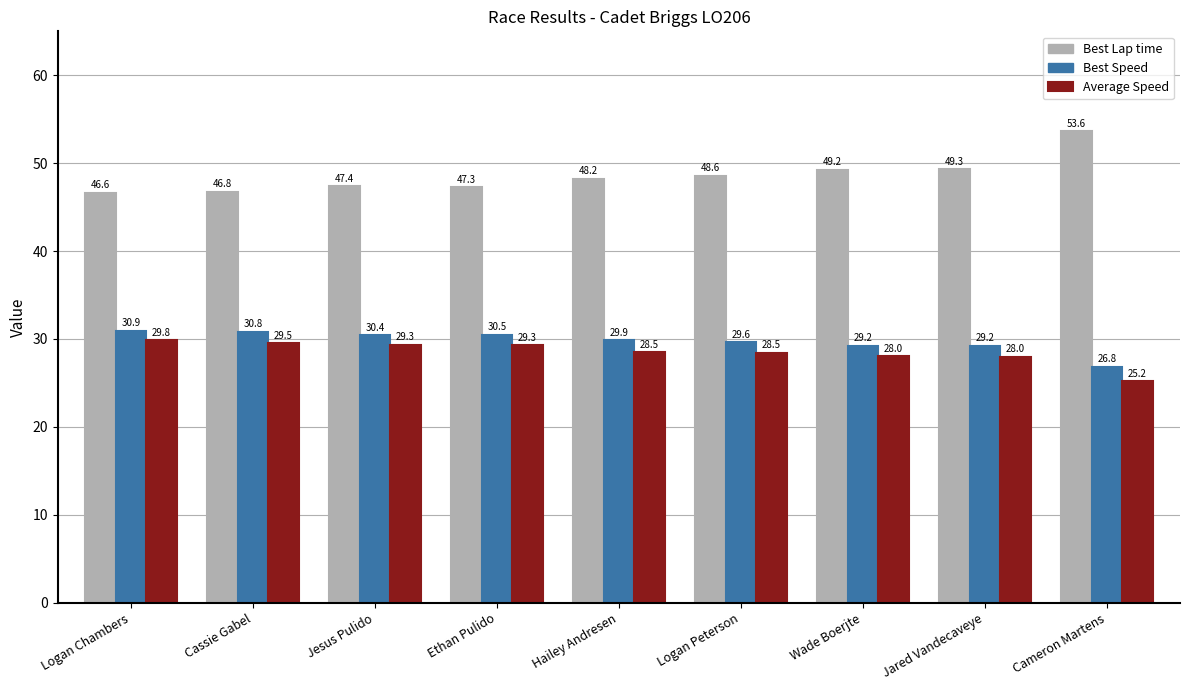

Reading left to right, what are all the values shown in this chart?

Best Lap time: 46.6	46.8	47.4	47.3	48.2	48.6	49.2	49.3	53.6
Best Speed: 30.9	30.8	30.4	30.5	29.9	29.6	29.2	29.2	26.8
Average Speed: 29.8	29.5	29.3	29.3	28.5	28.5	28.0	28.0	25.2